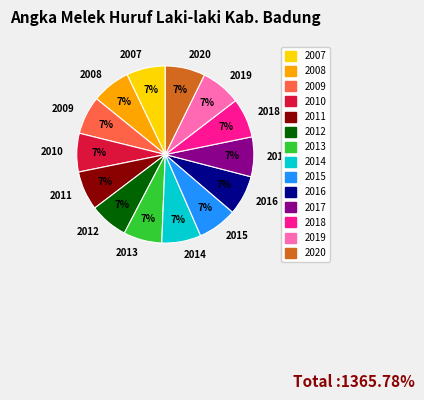

Is there a majority slice in this chart?

No